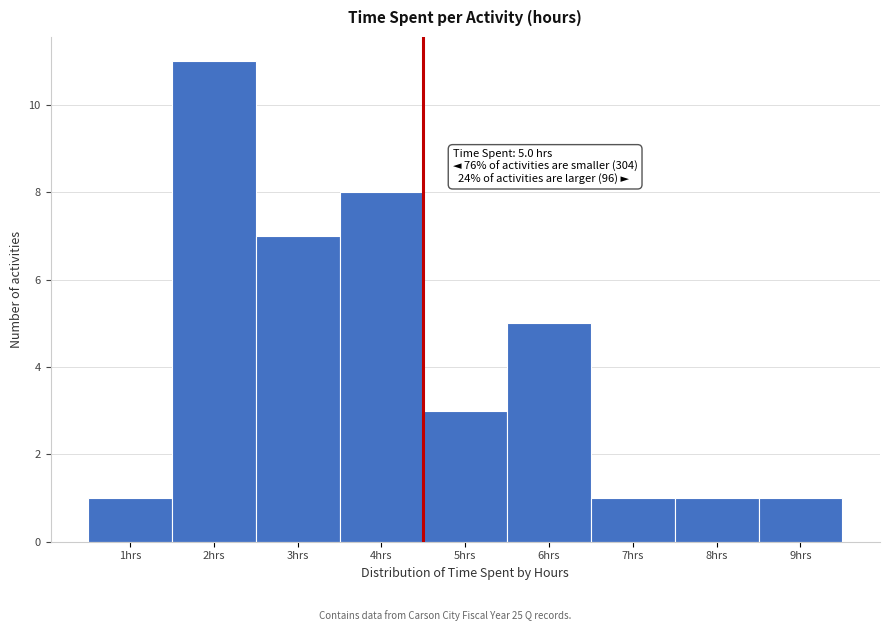

Reading left to right, extract all data points from this chart.

1hrs=1	2hrs=11	3hrs=7	4hrs=8	5hrs=3	6hrs=5	7hrs=1	8hrs=1	9hrs=1